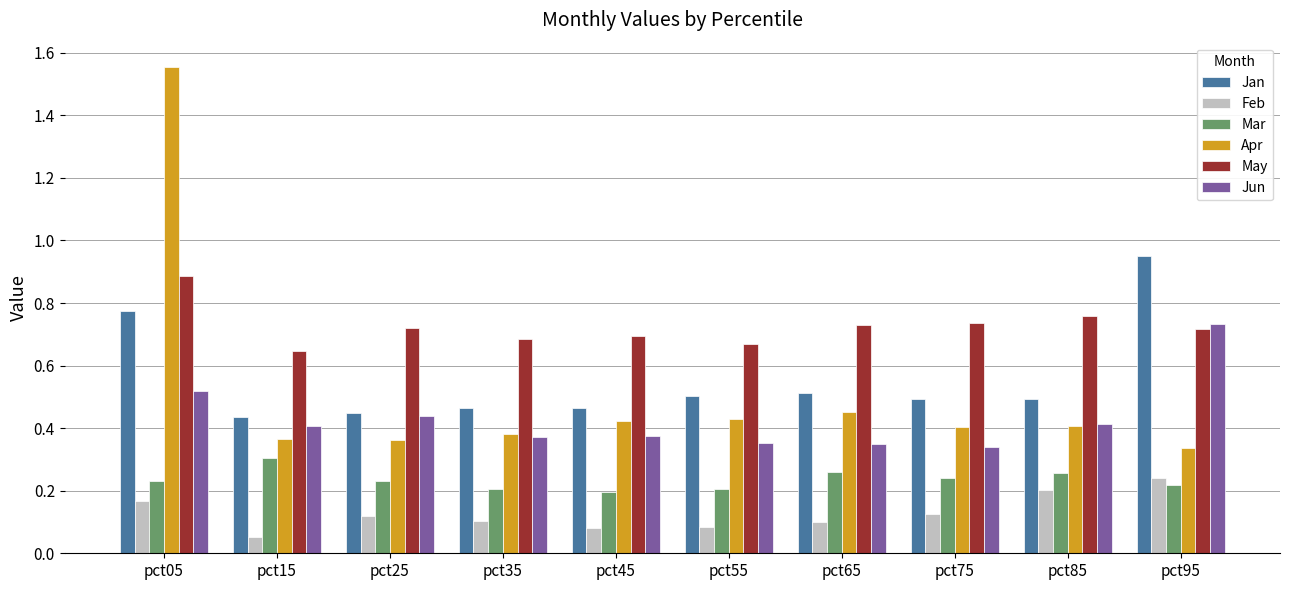

Are the bars grouped side by side (vs. stacked)?

Yes